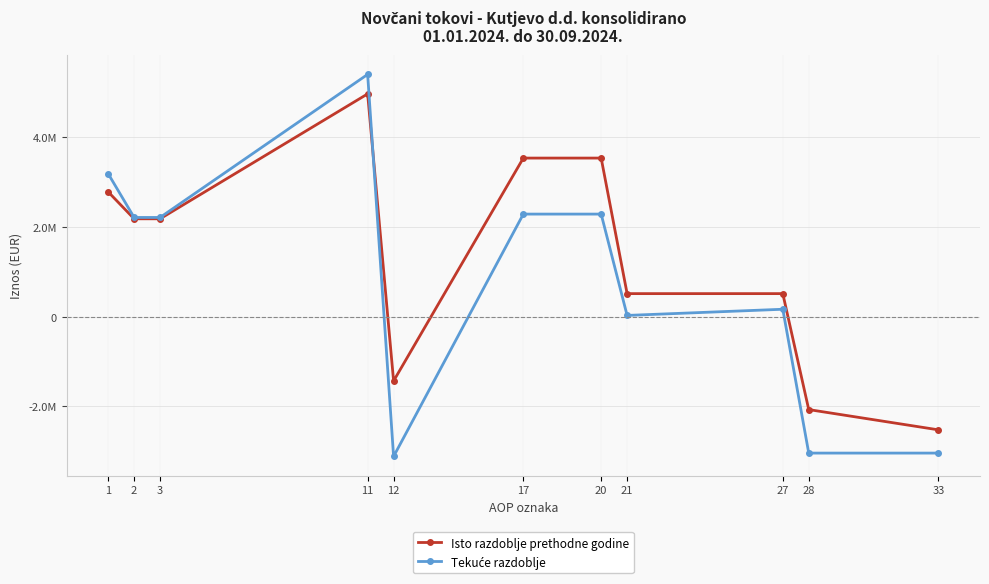

Where do Isto razdoblje prethodne godine and Tekuće razdoblje first cross each other?

11 and 12